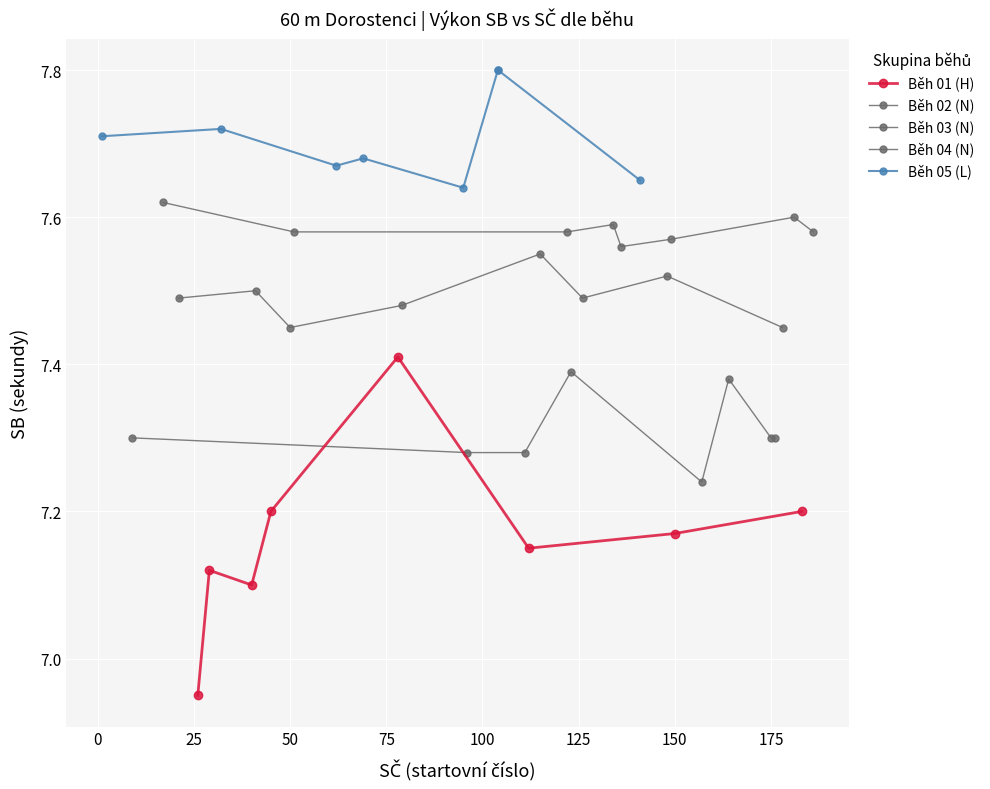

Count the Běh 01 (H) values in the range 7 to 8.

7